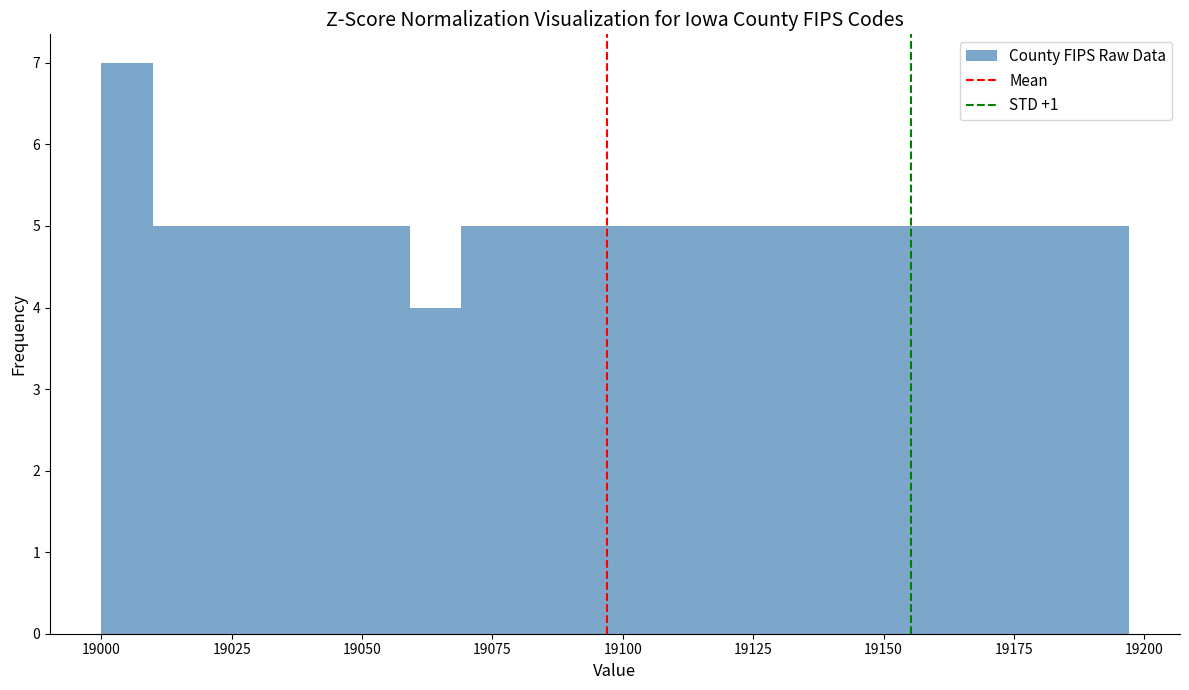

Around what value on the x-axis is the tallest bar? Give the approximate position of its centre, as read against the axis.

19005